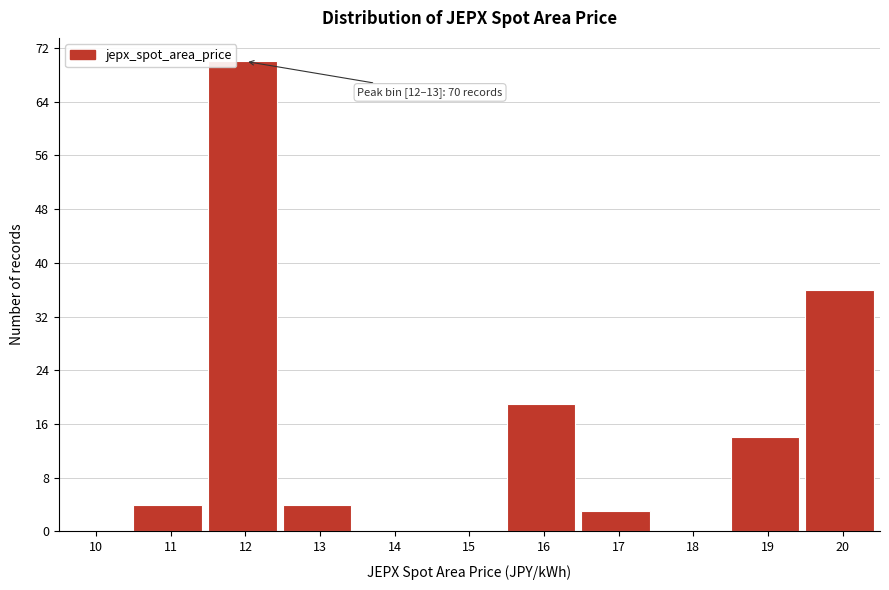

Reading left to right, list all the values displayed in this chart.

10=0	11=4	12=70	13=4	14=0	15=0	16=19	17=3	18=0	19=14	20=36